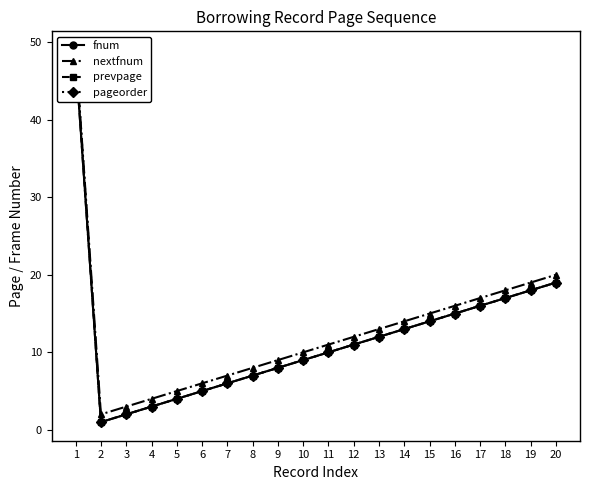

Rank the series at 20 from highest to lowest value.

nextfnum, fnum, prevpage, pageorder